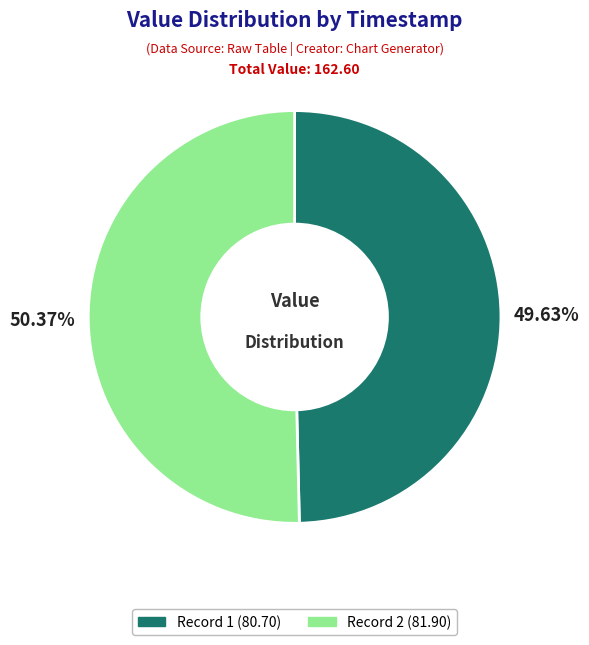

Is there a majority slice in this chart?

Yes